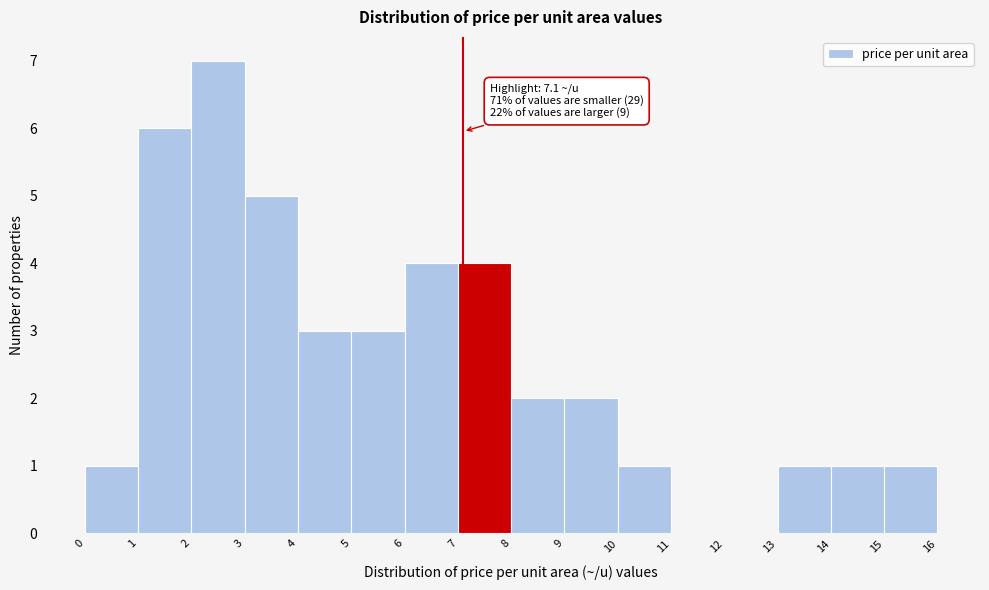

Over which range of the x-axis is the bar tallest?

2 to 3